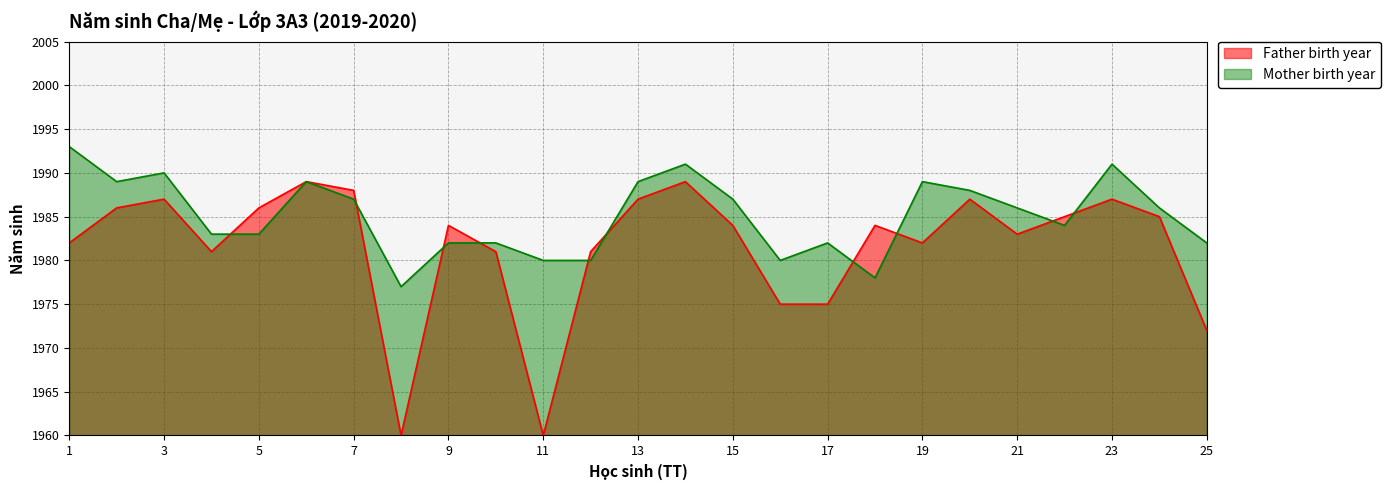

How many points are higher than both their immediate neighbors (excluding endpoints)?

6